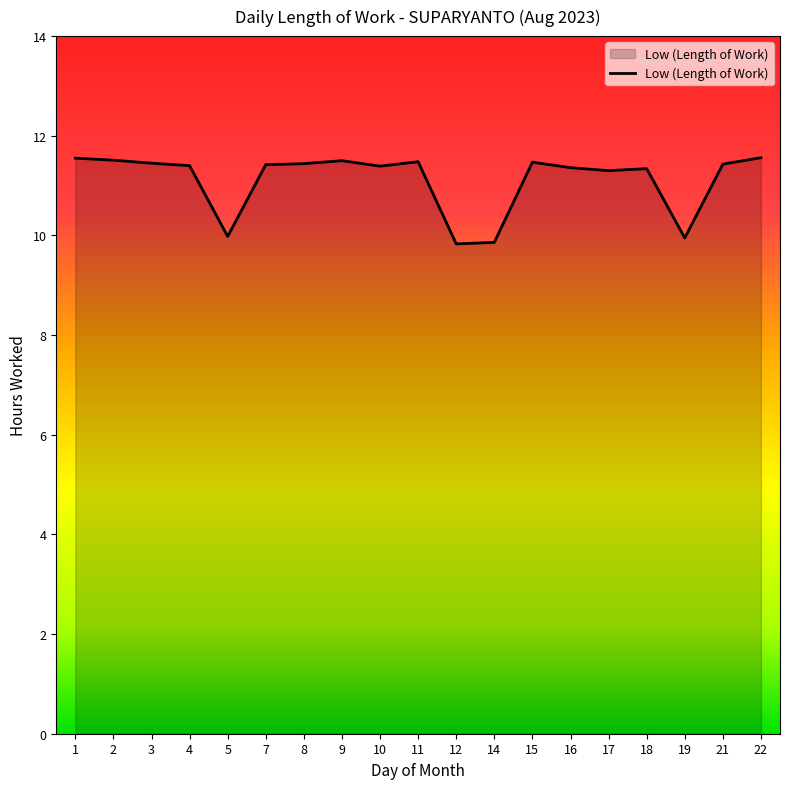

What is the sum of the values at 10 and 1?

22.9